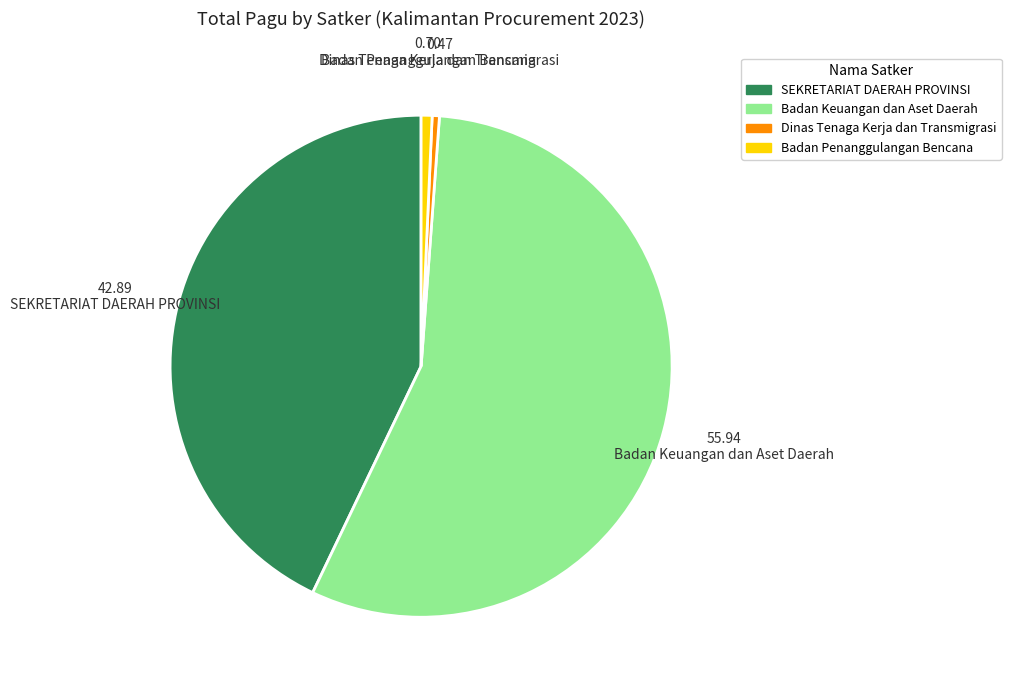

Is there any slice that represents more than half of the pie?

Yes